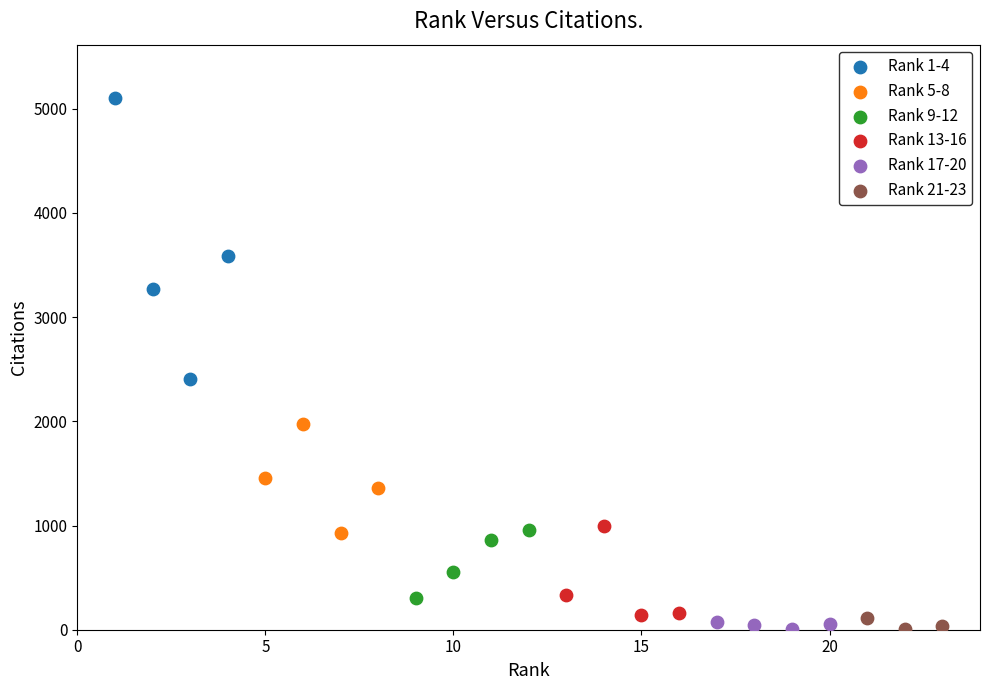

Which series has the largest Y range (max minus min)?

Rank 1-4